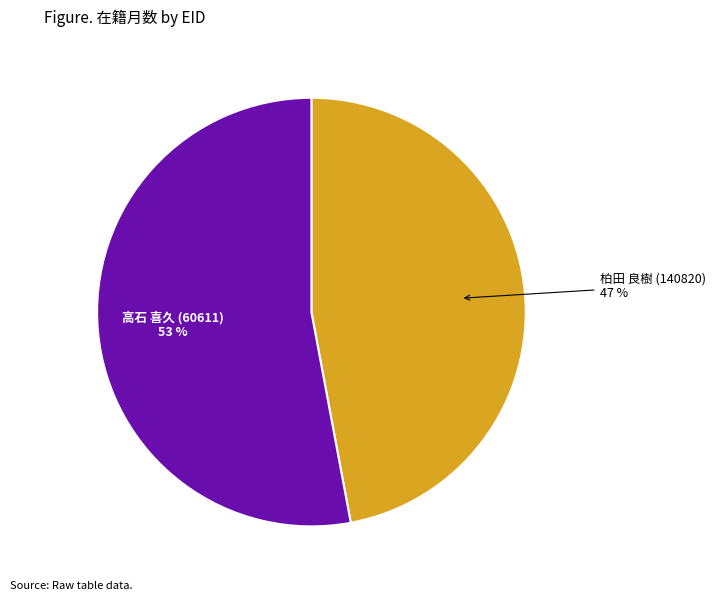

Which slice is the largest?

高石 喜久 (60611)